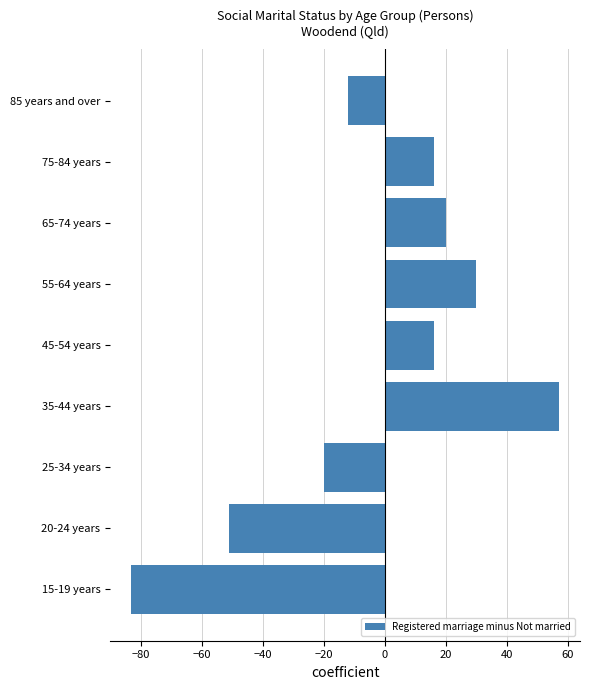

Reading bottom to top, list all the values displayed in this chart.

15-19 years=-83	20-24 years=-51	25-34 years=-20	35-44 years=57	45-54 years=16	55-64 years=30	65-74 years=20	75-84 years=16	85 years and over=-12